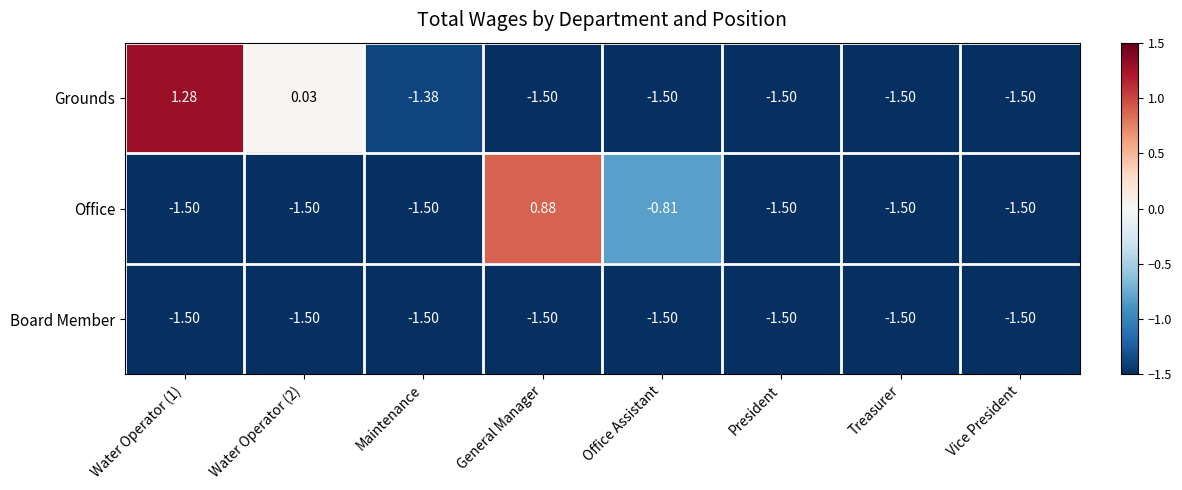

Which category has the highest value across all series?

Water Operator (1)